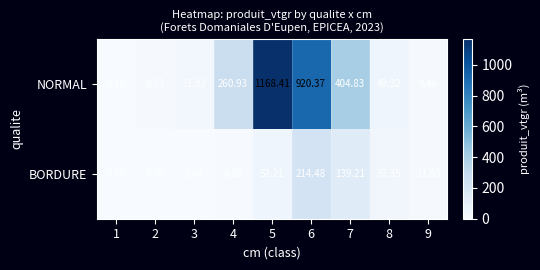

Which series has the largest total across all categories?

NORMAL